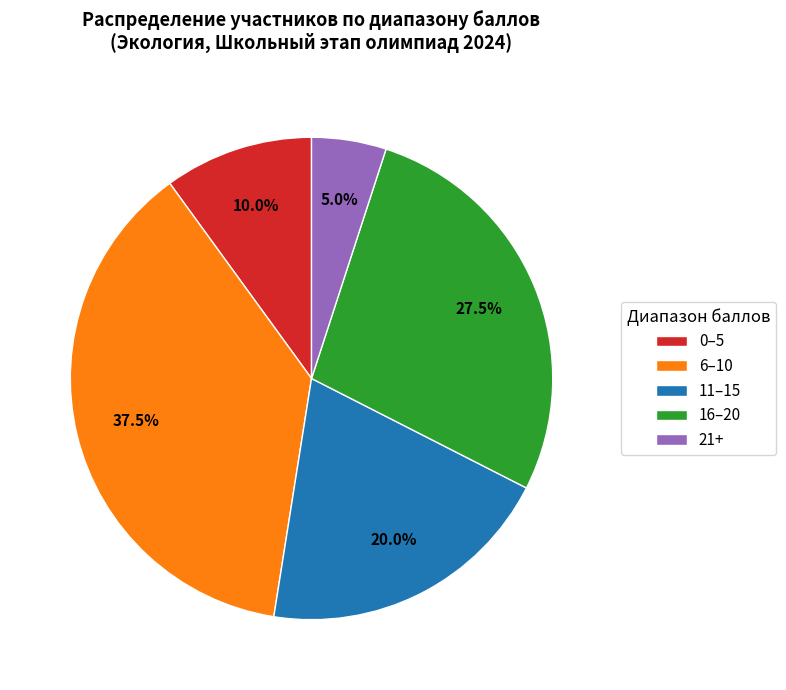

How many segments does this pie chart have?

5